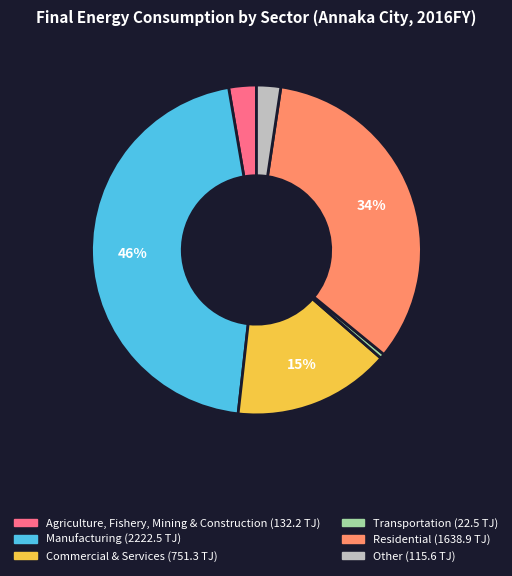

Rank the categories by value from highest to lowest.

Manufacturing, Residential, Commercial & Services, Agriculture, Fishery, Mining & Construction, Other, Transportation